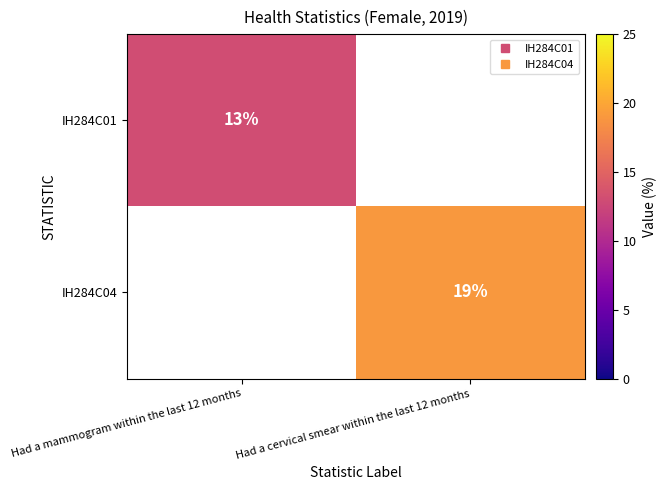

Rank the categories by IH284C04 value from highest to lowest.

Had a mammogram within the last 12 months, Had a cervical smear within the last 12 months